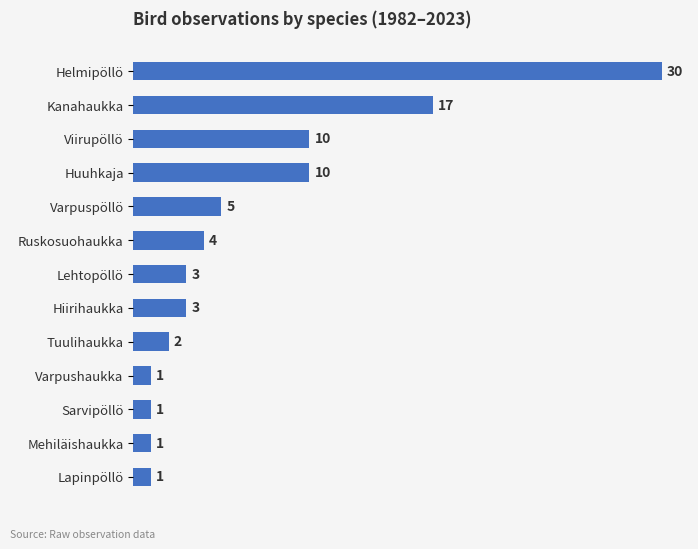

Reading top to bottom, extract all data points from this chart.

Helmipöllö=30	Kanahaukka=17	Viirupöllö=10	Huuhkaja=10	Varpuspöllö=5	Ruskosuohaukka=4	Lehtopöllö=3	Hiirihaukka=3	Tuulihaukka=2	Varpushaukka=1	Sarvipöllö=1	Mehiläishaukka=1	Lapinpöllö=1